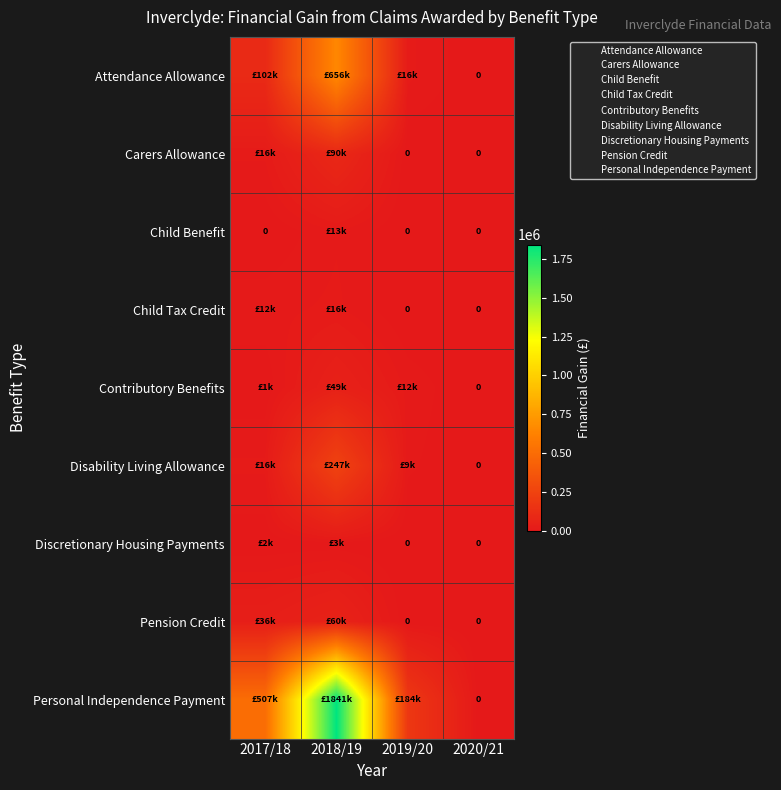

What is the average value of the Discretionary Housing Payments series?

1133.7